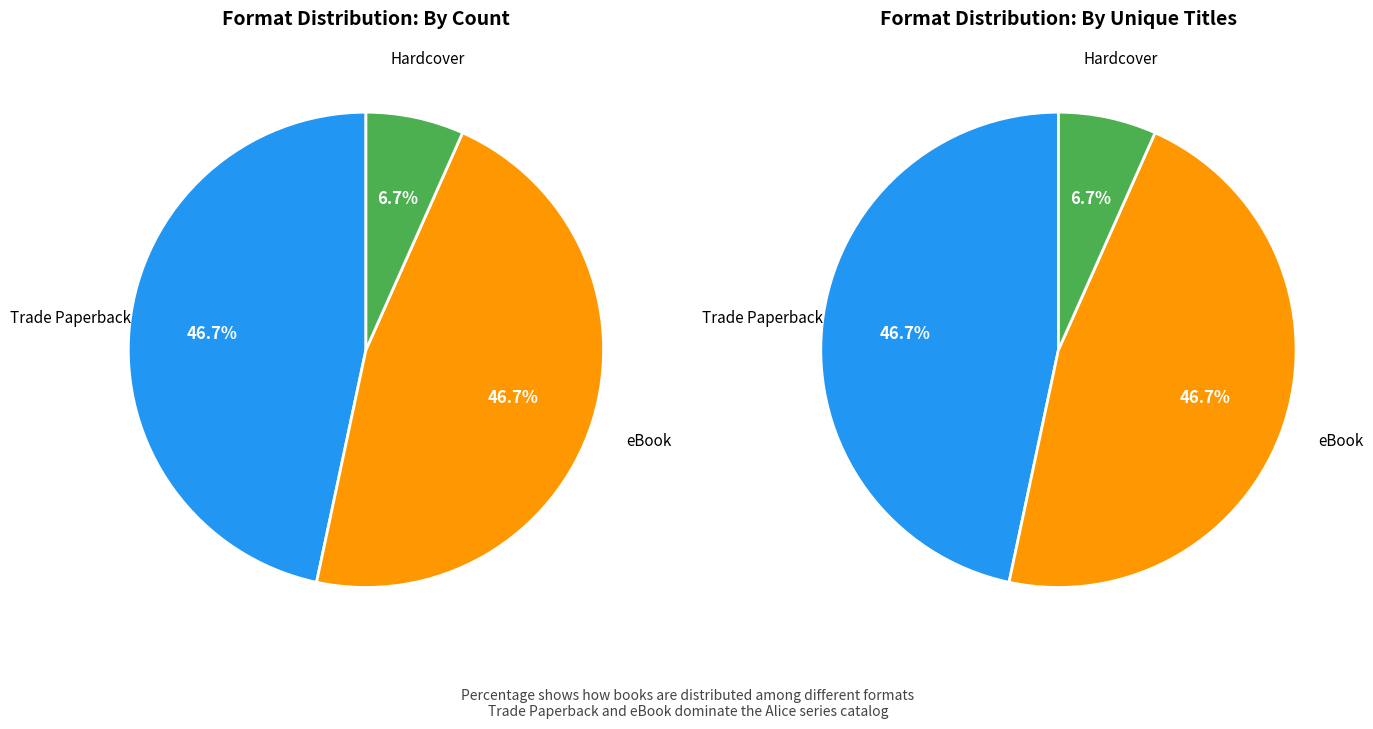

Rank the categories by value from lowest to highest.

Hardcover, Trade Paperback, eBook